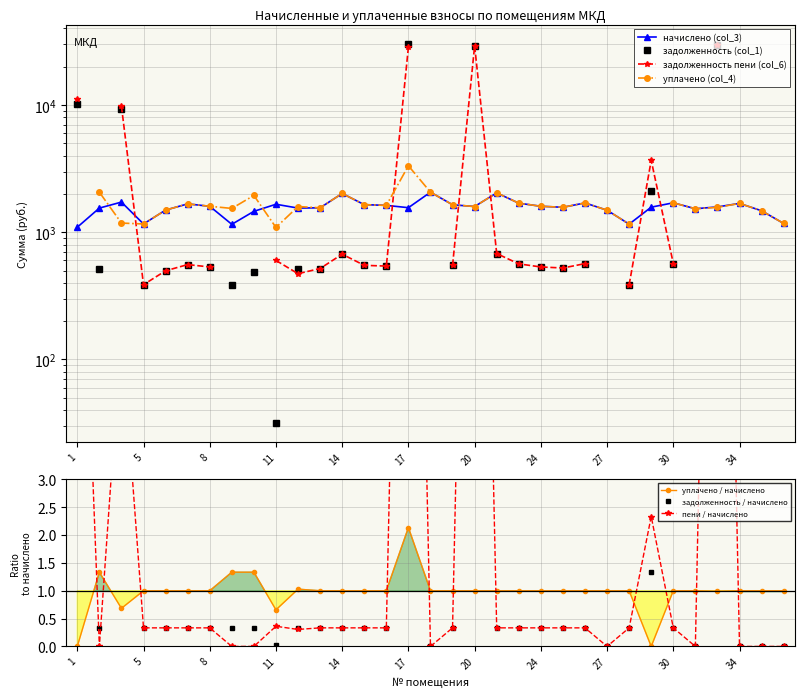

True or false: уплачено / начислено has more than 1 interior local peaks.

True